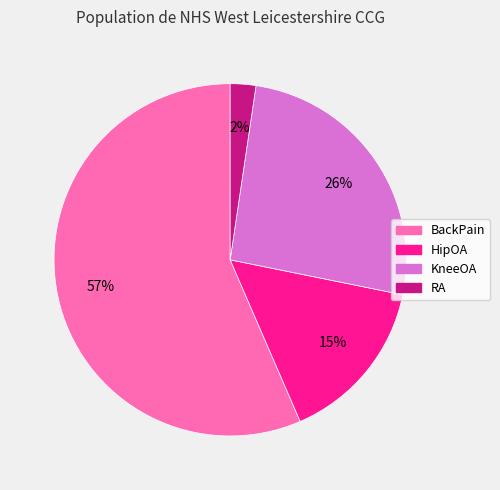

What is the ratio of the value at HipOA to the value at BackPain?

0.3